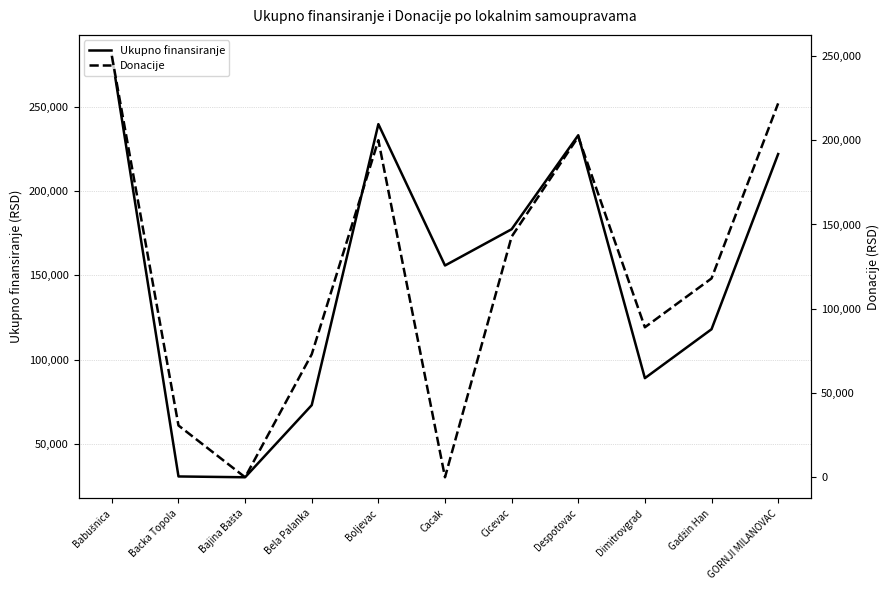

True or false: Ukupno finansiranje and Donacije cross at least once.

False